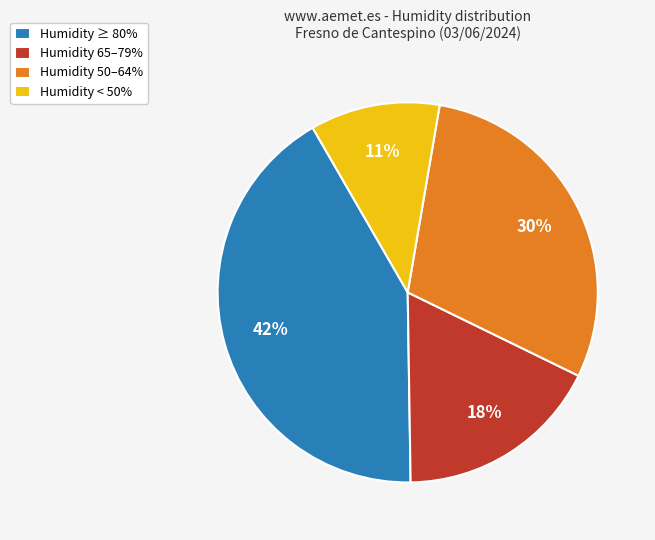

Between Humidity < 50% and Humidity ≥ 80%, which is larger?

Humidity ≥ 80%